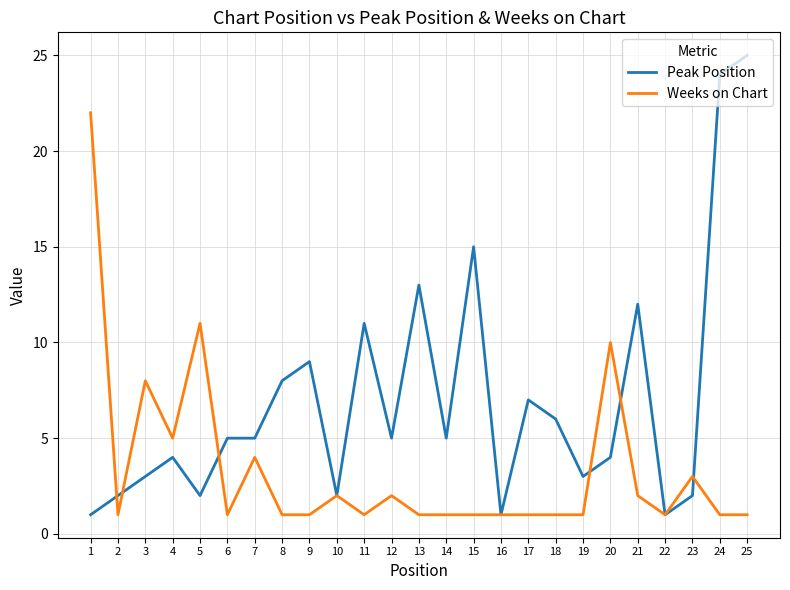

What is the average value of the Weeks on Chart series?

3